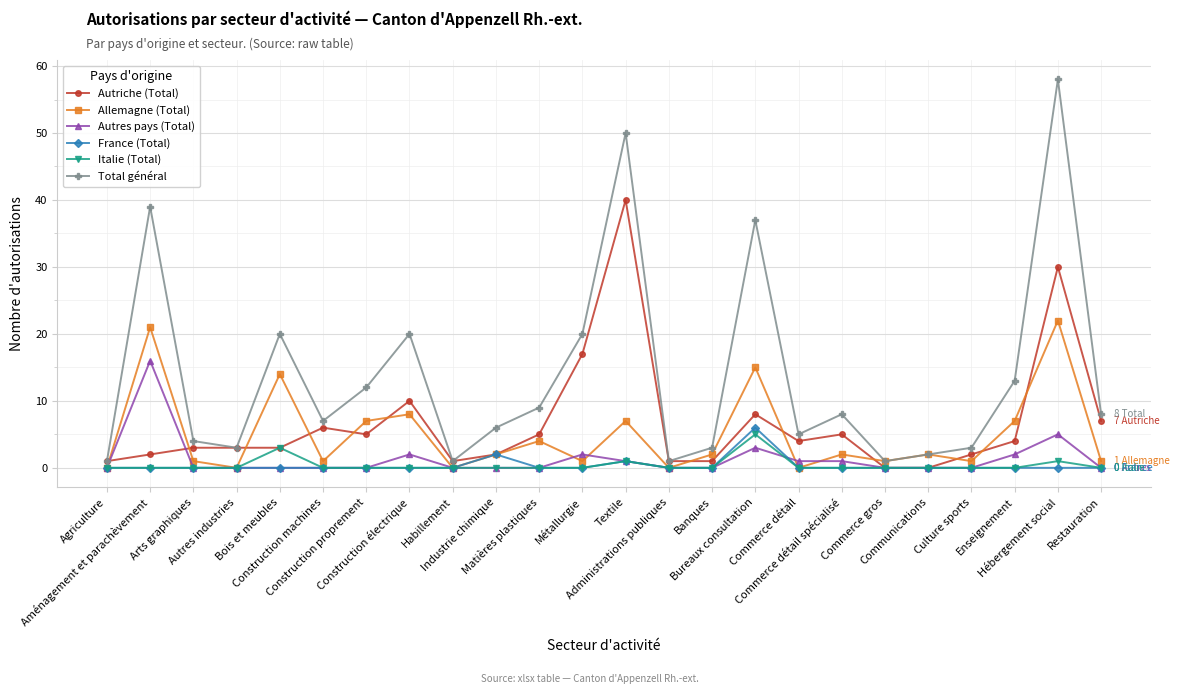

The value of Autriche (Total) at Textile is 70. True or false?

False